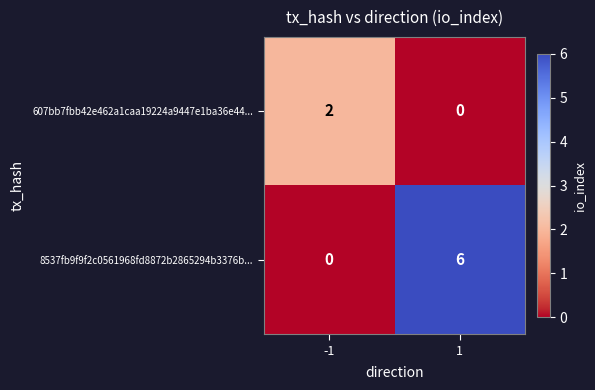

How many categories are shown in the chart?

2